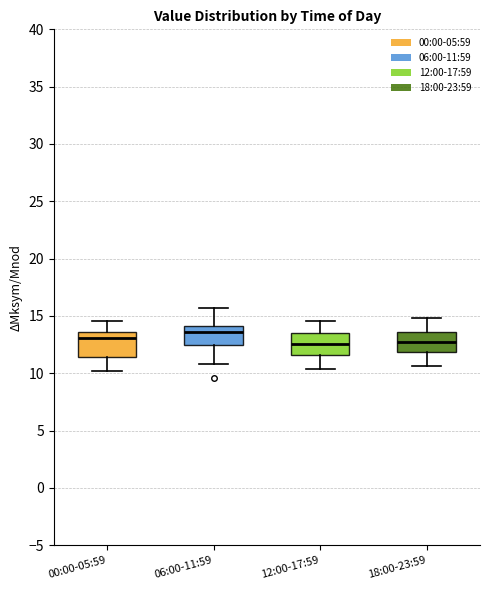

Reading left to right, transcribe this box plot: for each box, give where its median line is, the range the box spans, and where its two whiskers end, as read against the y-axis. The values are not printed on the chart, so give them approximately, as read against the axis.

00:00-05:59: median 13.0, box 11.5 to 13.5, whiskers 10.0 to 14.5
06:00-11:59: median 13.5, box 12.5 to 14.0, whiskers 11.0 to 15.5
12:00-17:59: median 12.5, box 11.5 to 13.5, whiskers 10.5 to 14.5
18:00-23:59: median 12.5, box 12.0 to 13.5, whiskers 10.5 to 15.0